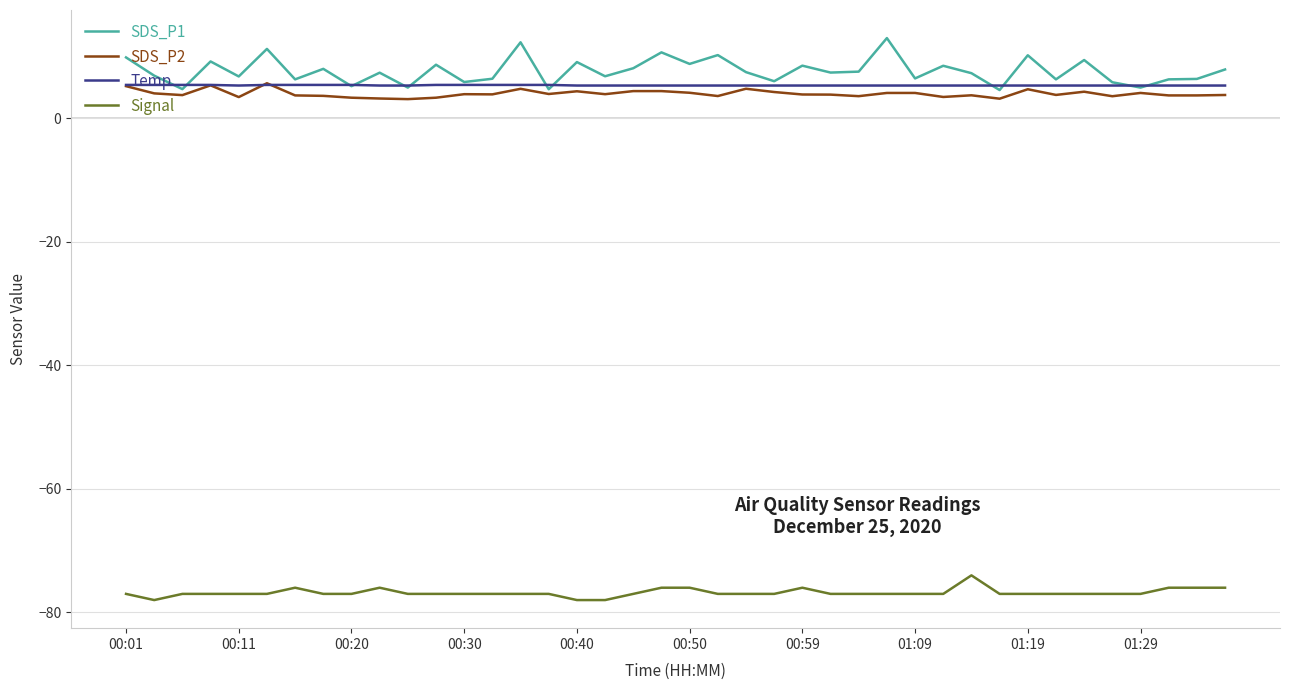

What is the maximum value for SDS_P1?

13.0